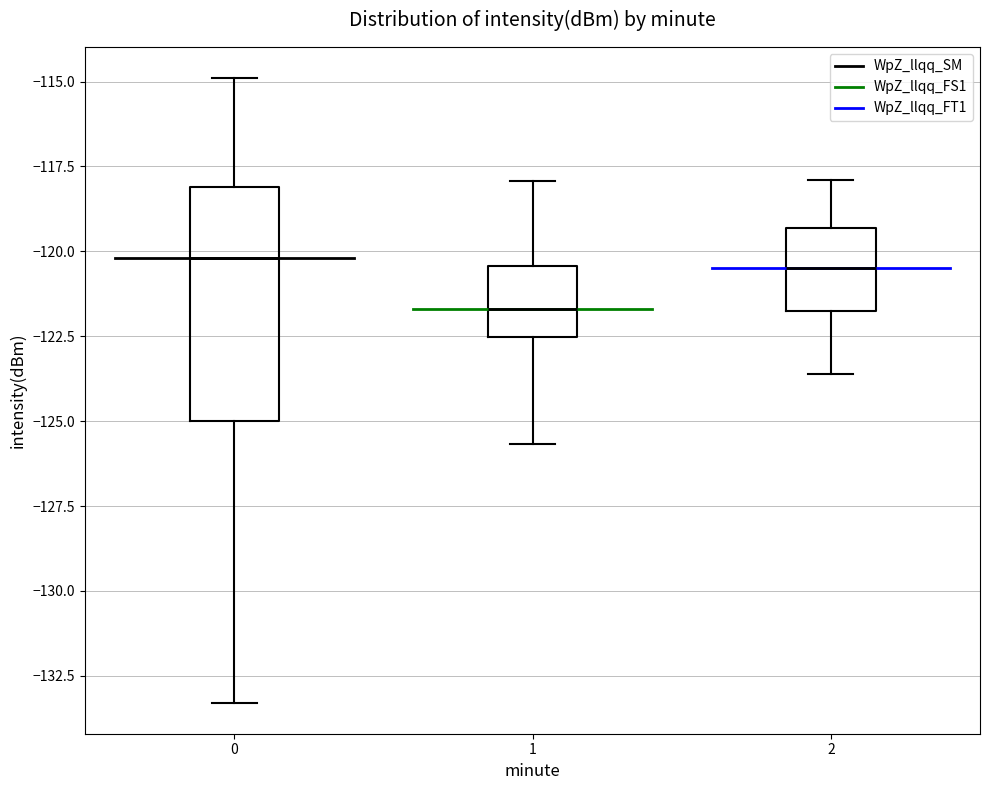

Which box's median line is the lowest?

1